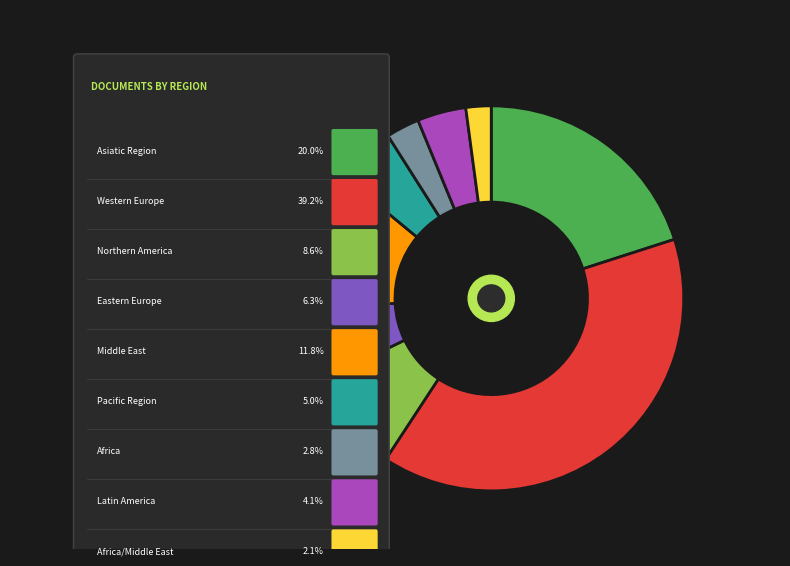

Is there a majority slice in this chart?

No